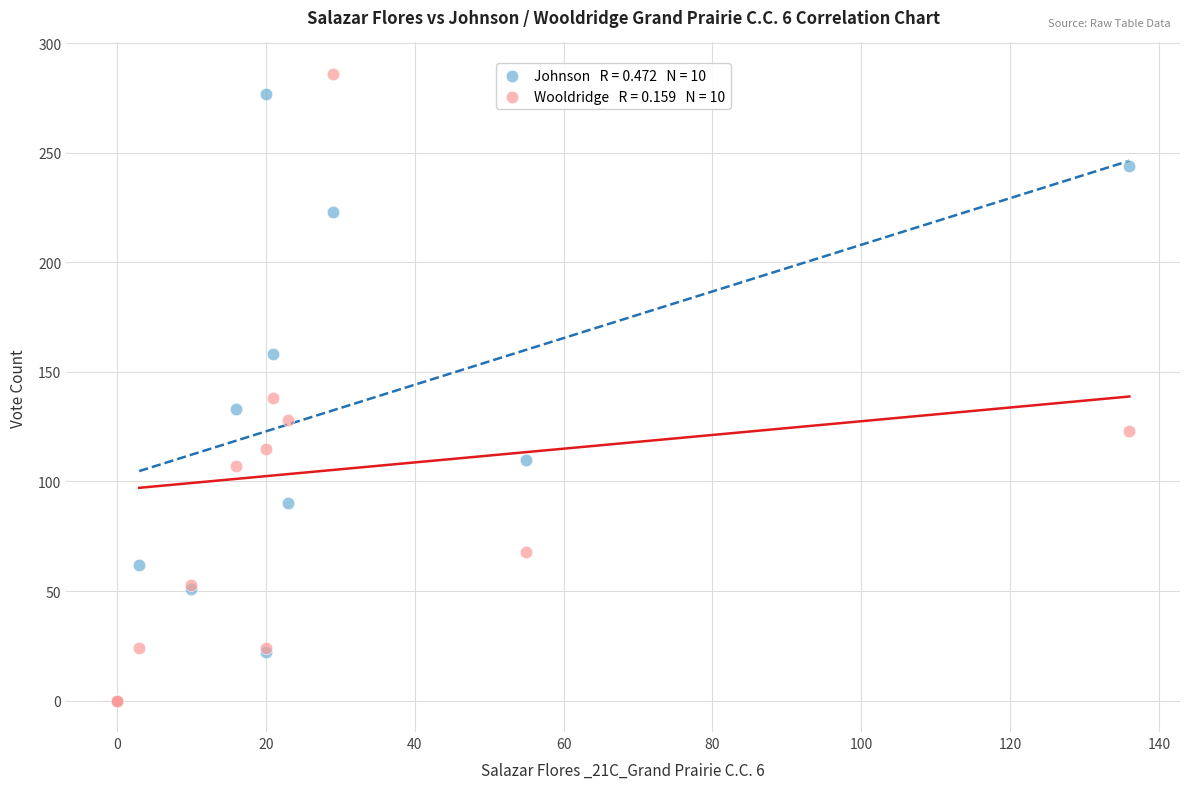

Across all series, what Y value is closest to 143?

138